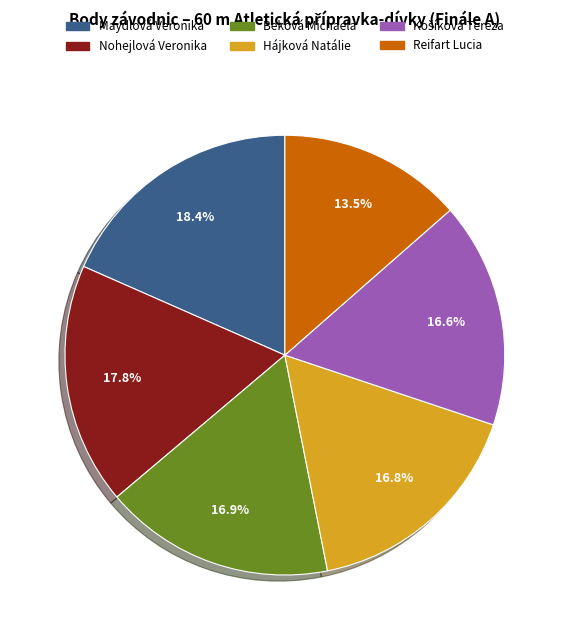

Does Beková Michaela represent more than half of the total?

No